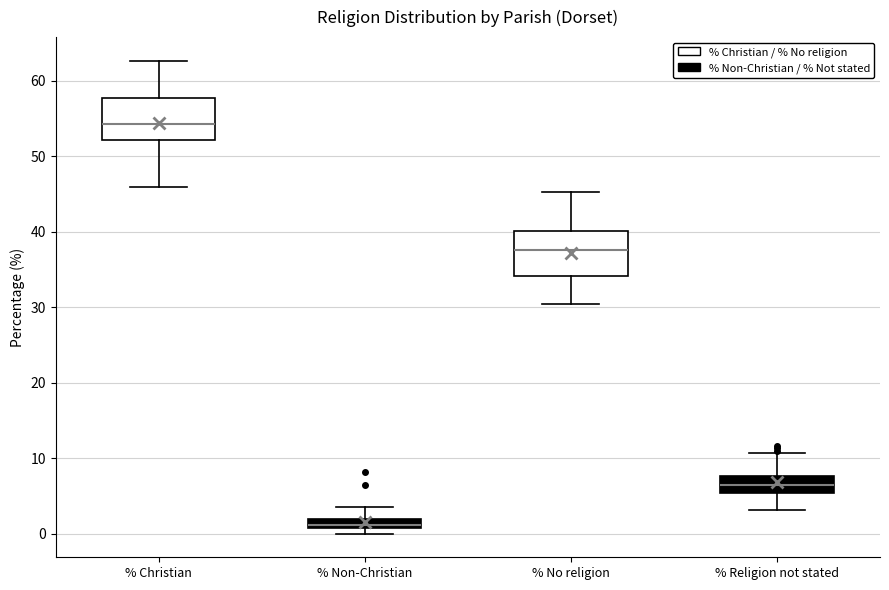

Where does the lower whisker of the box for % Religion not stated end on the y-axis? The values are not printed on the chart, so give them approximately, as read against the axis.

3